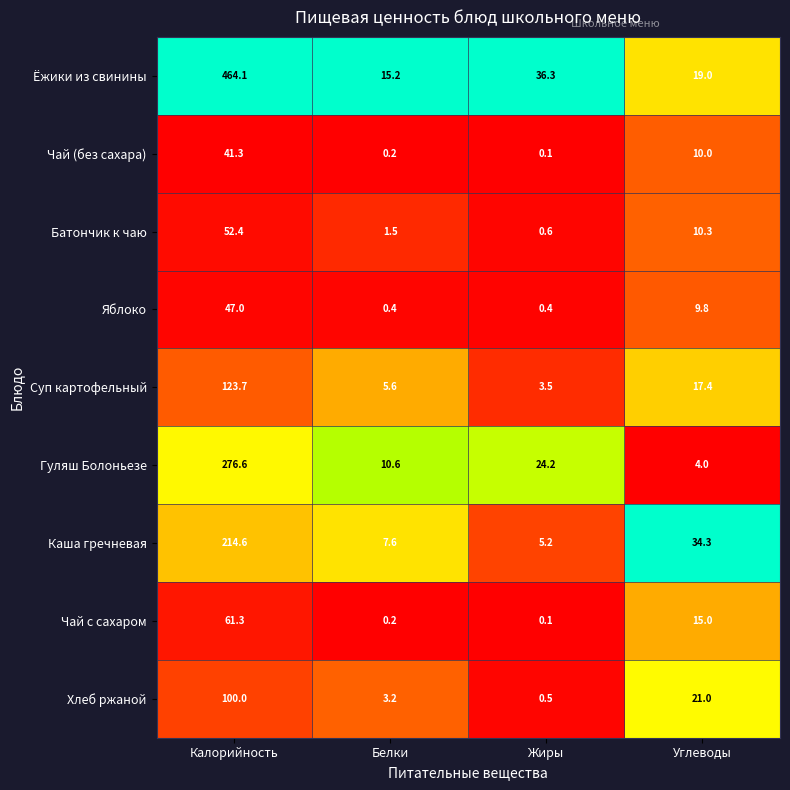

What is the greatest value displayed?

464.1